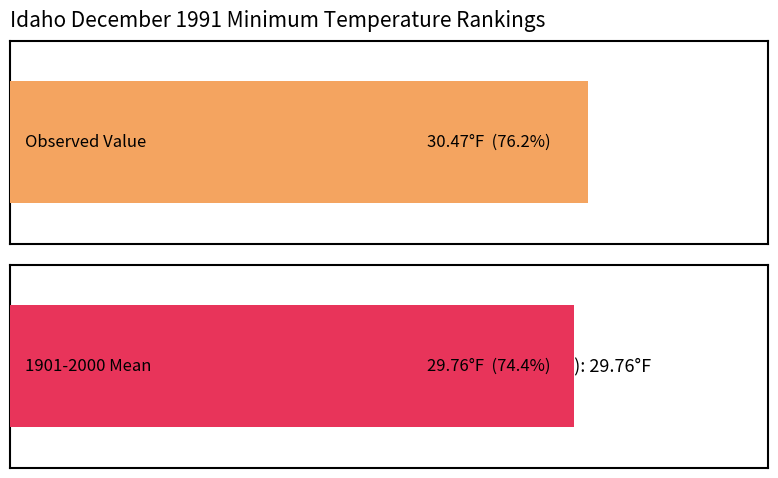

Rank the series by their average value, from highest to lowest.

Value, 1901-2000 Mean